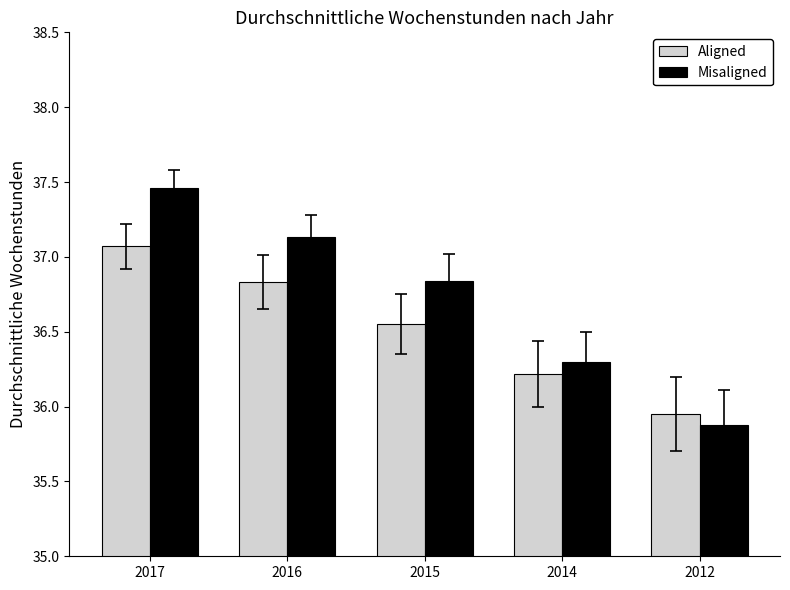

At which label does Aligned reach its minimum?

2012